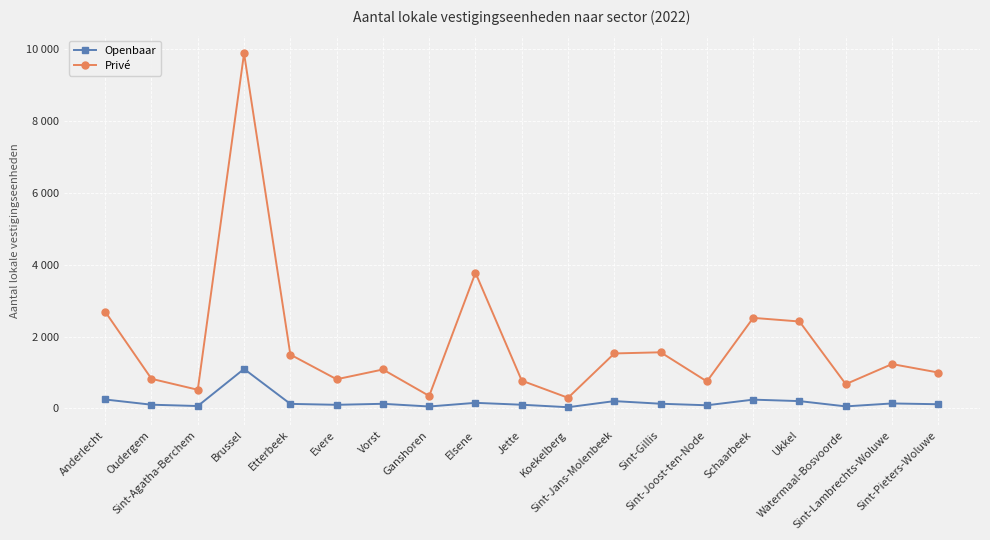

Does the chart have visible grid lines?

Yes